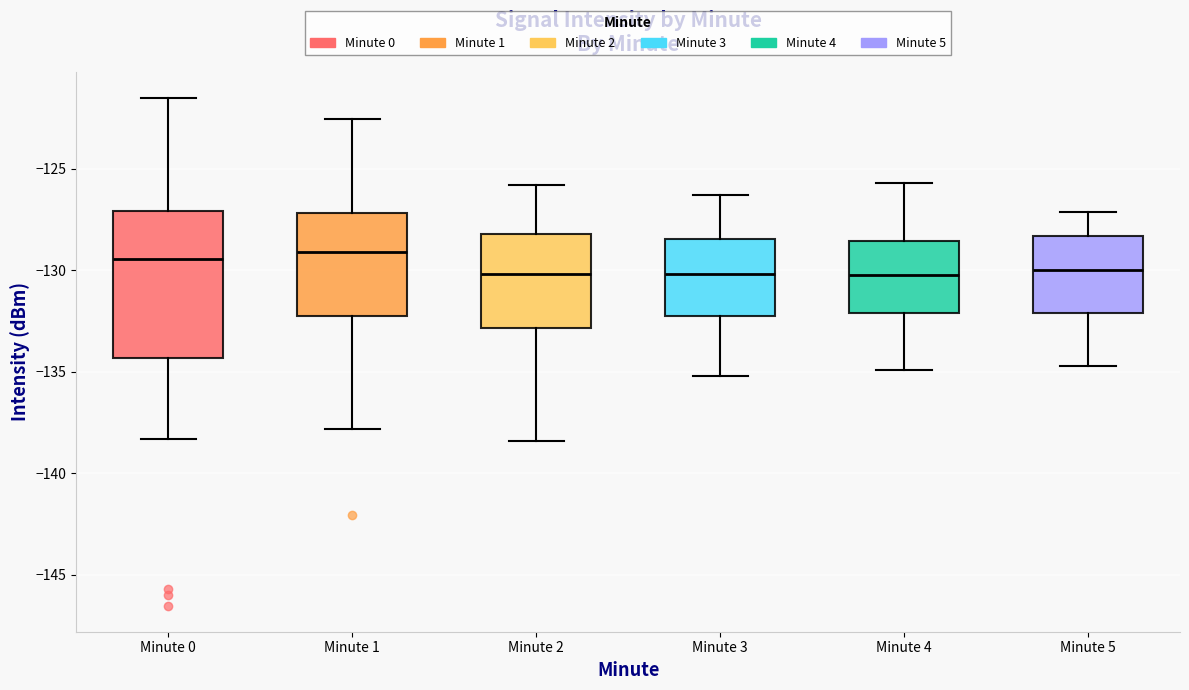

Reading left to right, read every box against the y-axis: the position of its median line, the range the box covers, and the ends of its whiskers. The values are not printed on the chart, so give them approximately, as read against the axis.

Minute 0: median -129.5, box -134.5 to -127.0, whiskers -138.5 to -121.5
Minute 1: median -129.0, box -132.0 to -127.0, whiskers -138.0 to -122.5
Minute 2: median -130.0, box -133.0 to -128.0, whiskers -138.5 to -126.0
Minute 3: median -130.0, box -132.0 to -128.5, whiskers -135.0 to -126.5
Minute 4: median -130.0, box -132.0 to -128.5, whiskers -135.0 to -125.5
Minute 5: median -130.0, box -132.0 to -128.5, whiskers -134.5 to -127.0